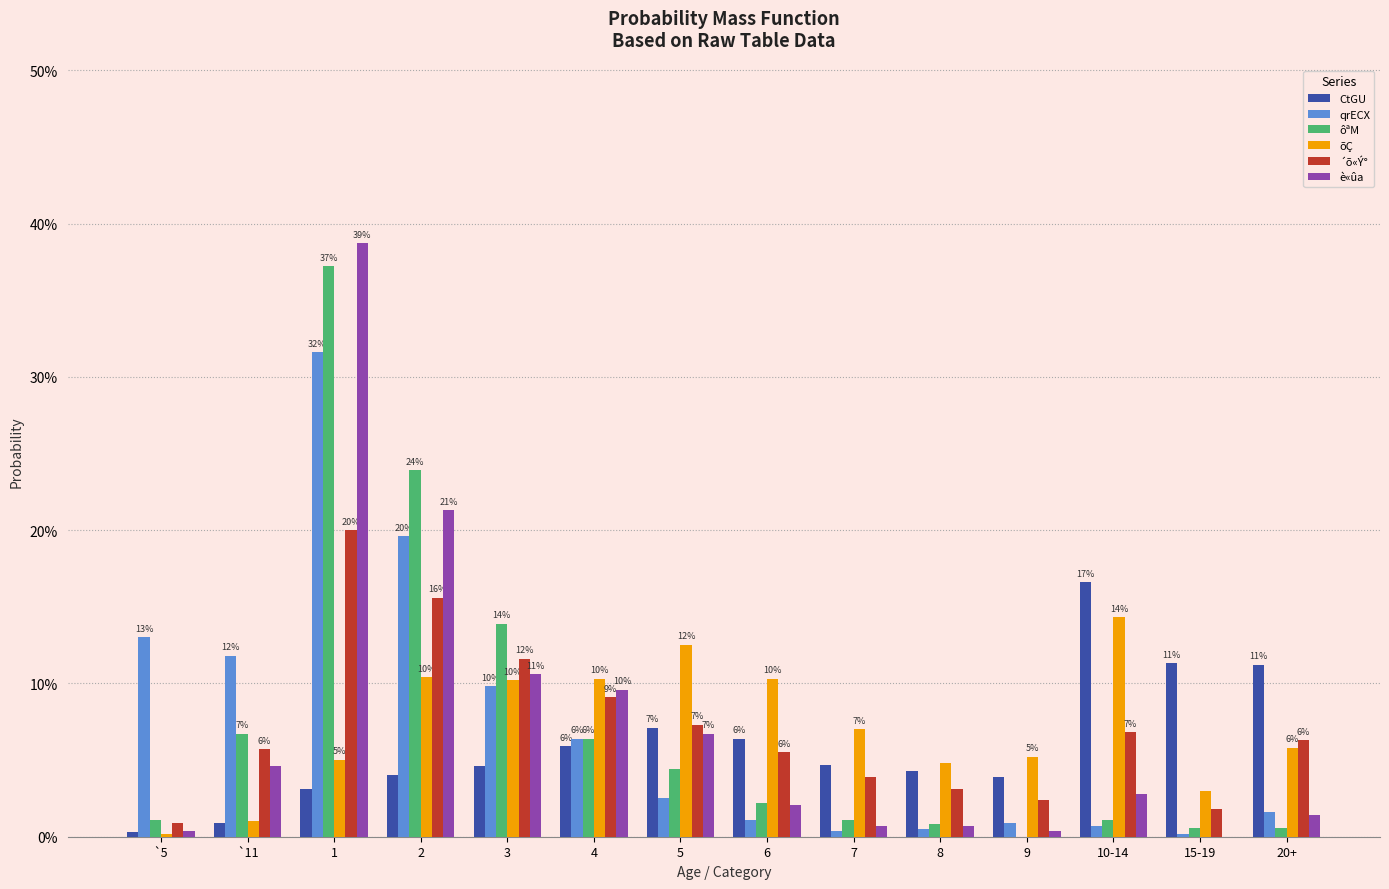

What are all the series names shown in the legend?

CtGU, qrECX, ôªM, õÇ, ´õ«Ý°, è«ûa